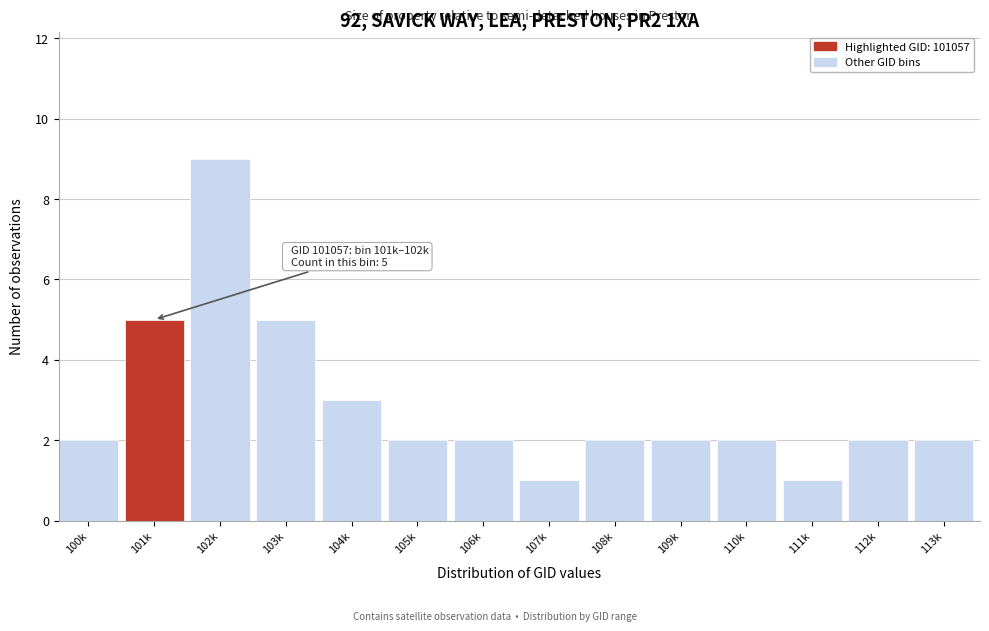

Reading left to right, what are all the values shown in this chart?

2	5	9	5	3	2	2	1	2	2	2	1	2	2